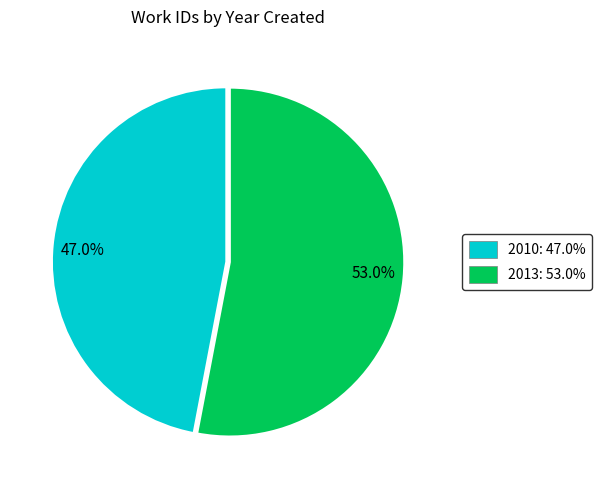

To the nearest percent, what percentage of the pie is 2013?

53%